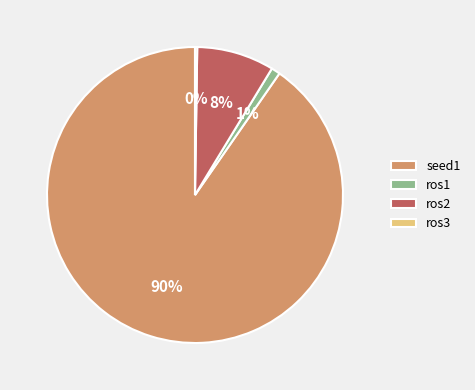

To the nearest percent, what is the average slice percentage?

25%